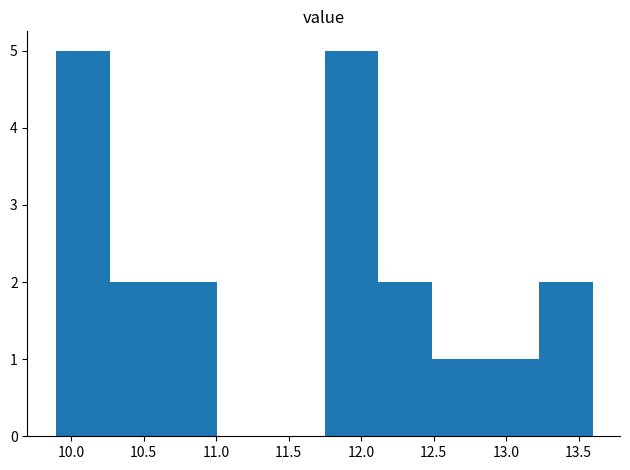

Reading left to right, transcribe this chart: for each bar, give the range it covers on the x-axis and its height. Neither the bar edges nor the heights are printed on the chart, so give them approximately, as read against the axes.

9.90 to 10.27: 5
10.27 to 10.64: 2
10.64 to 11.01: 2
11.01 to 11.38: 0
11.38 to 11.75: 0
11.75 to 12.12: 5
12.12 to 12.49: 2
12.49 to 12.86: 1
12.86 to 13.23: 1
13.23 to 13.60: 2